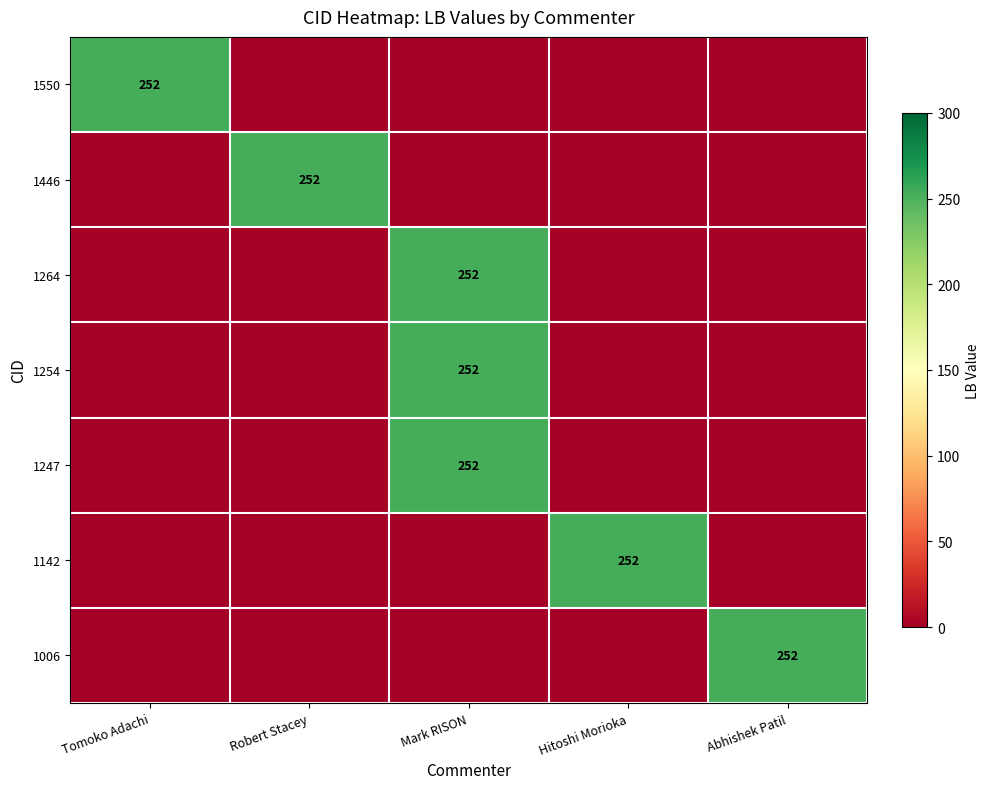

The 1247 series shows 108 at Mark RISON. True or false?

False